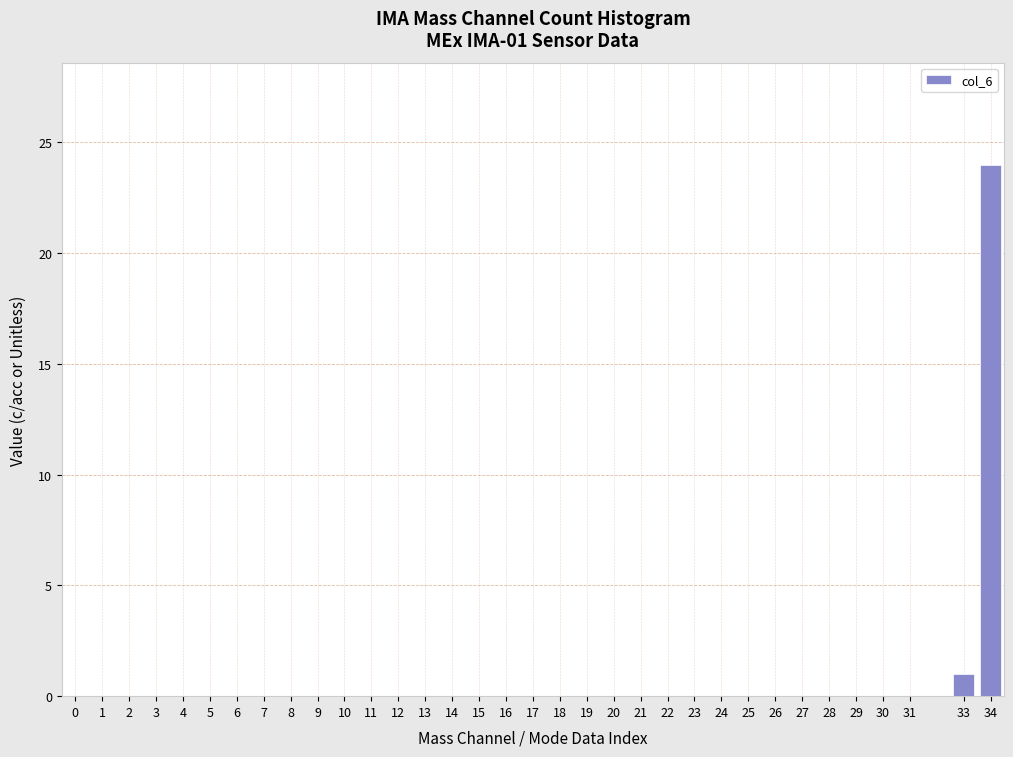

Which category has the highest value across all series?

34